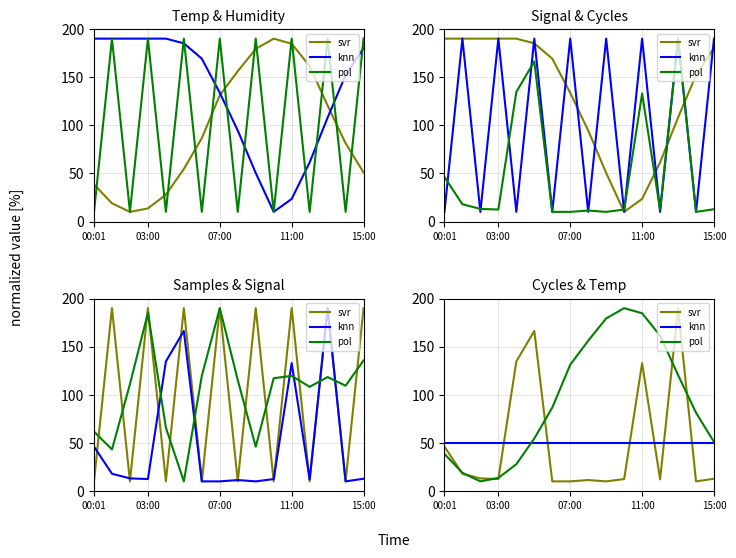

At which label does pol reach its minimum?

07:00